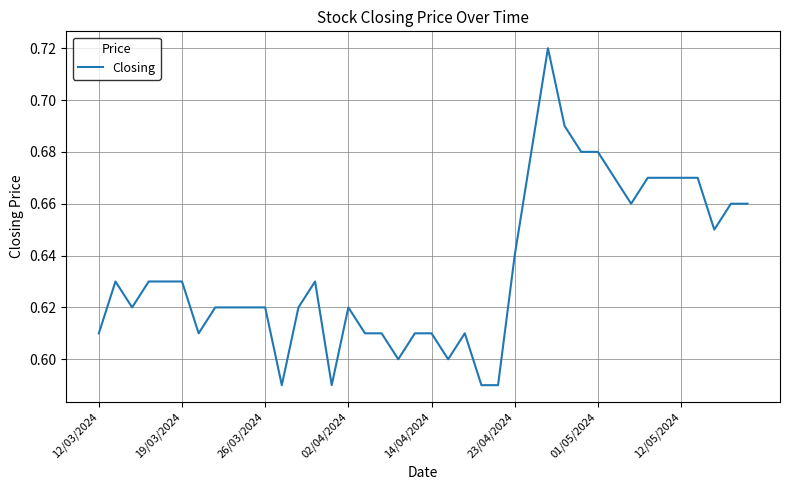

Reading left to right, transcribe all the data shown in this chart.

0.6	0.6	0.6	0.6	0.6	0.6	0.6	0.6	0.6	0.6	0.6	0.6	0.6	0.6	0.6	0.6	0.6	0.6	0.6	0.6	0.6	0.6	0.6	0.6	0.6	0.6	0.7	0.7	0.7	0.7	0.7	0.7	0.7	0.7	0.7	0.7	0.7	0.7	0.7	0.7